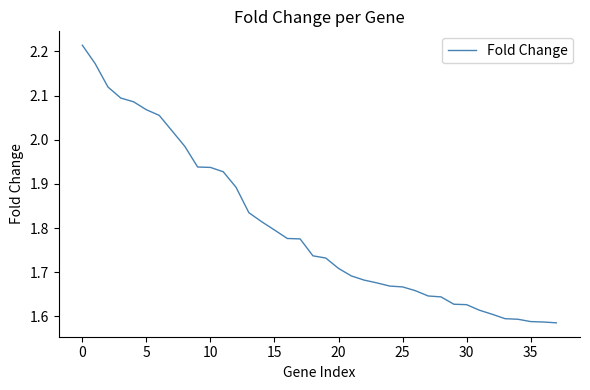

What is the difference between the maximum and minimum values?

0.6